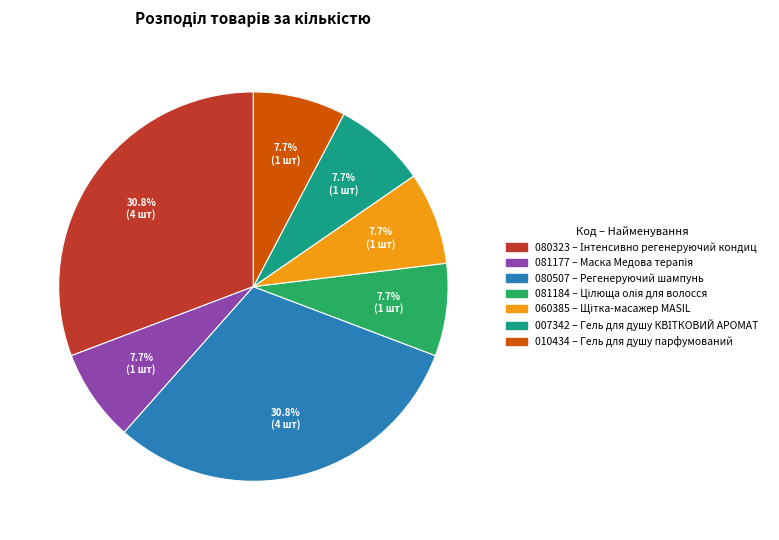

Is there a majority slice in this chart?

No